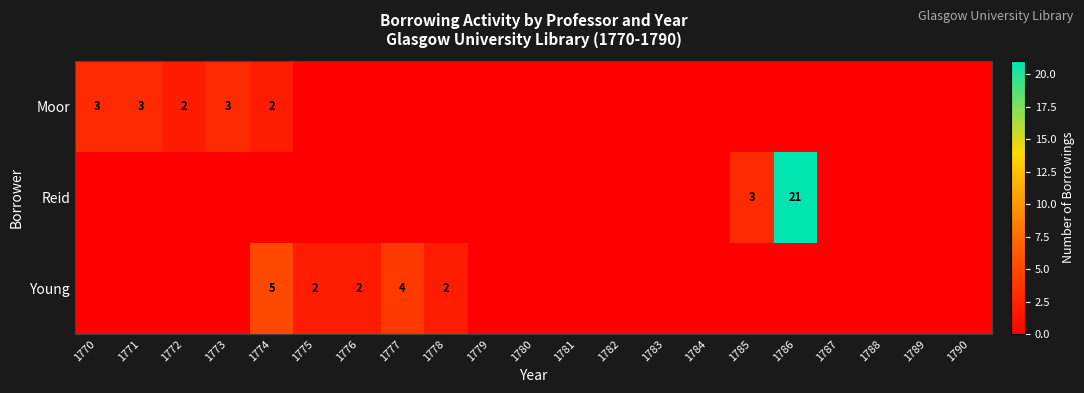

The value of Reid at 1786 is 21. True or false?

True